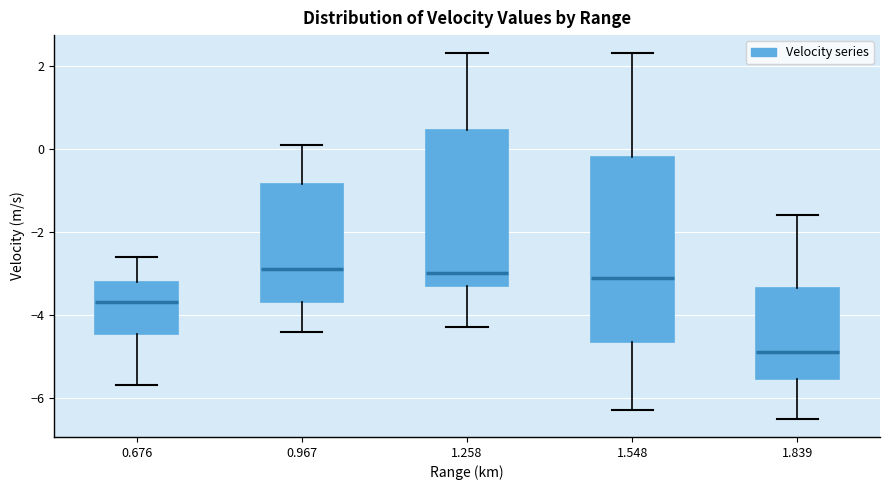

Comparing the boxes themselves (not the whiskers), which one is the tallest?

1.548